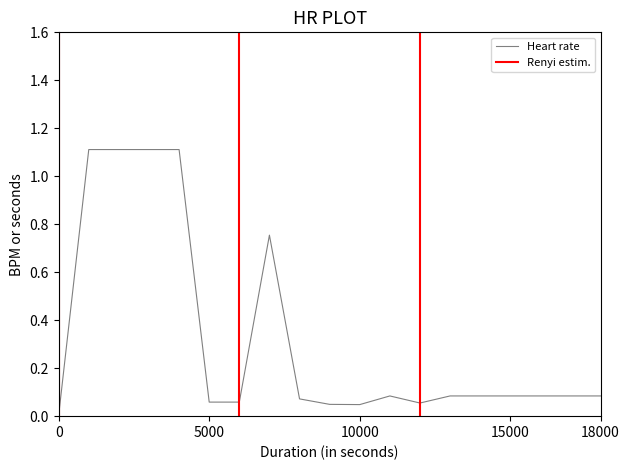

What is the maximum value for Heart rate?

1.1